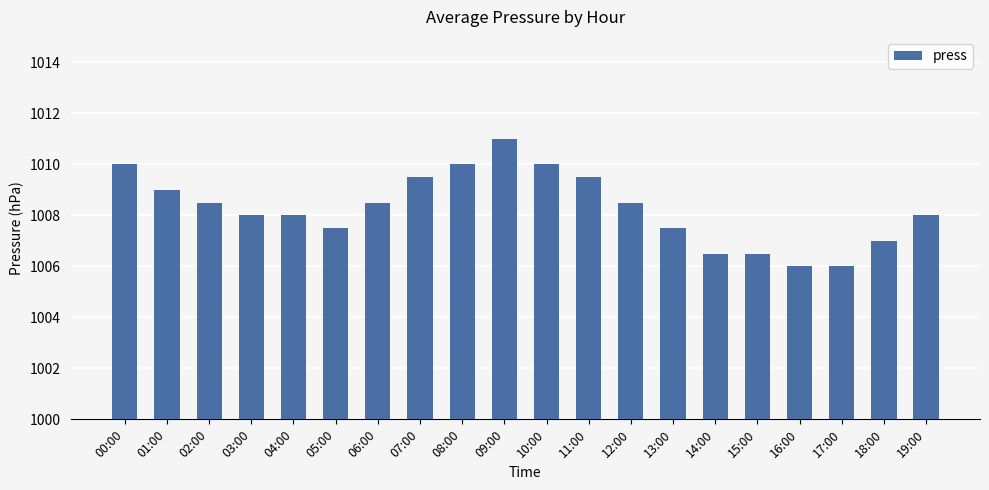

At which category does the chart reach its peak across all series?

09:00